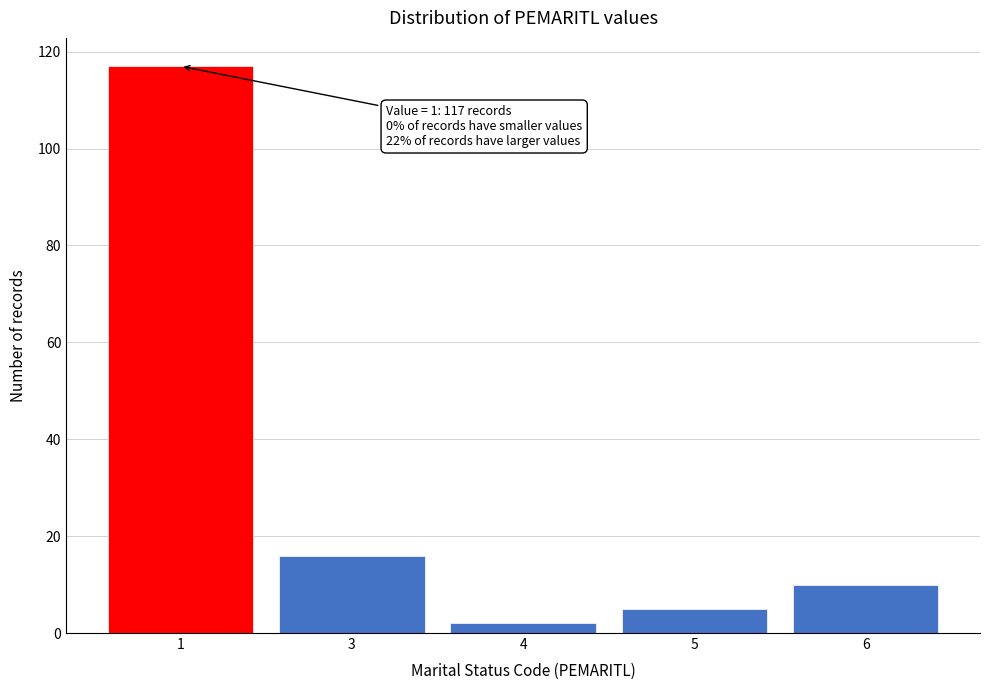

Reading right to left, list all the values displayed in this chart.

10	5	2	16	117